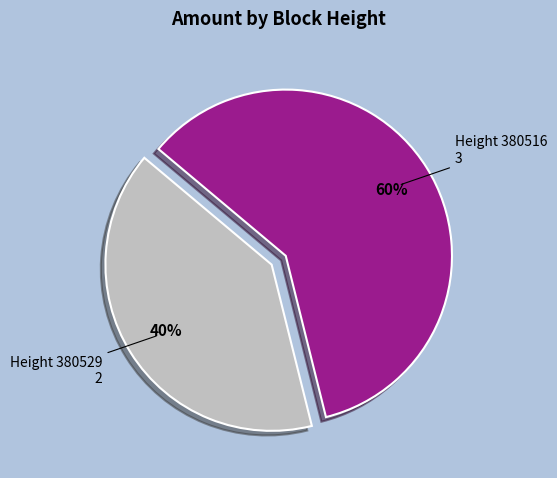

Does any single category account for the majority?

Yes